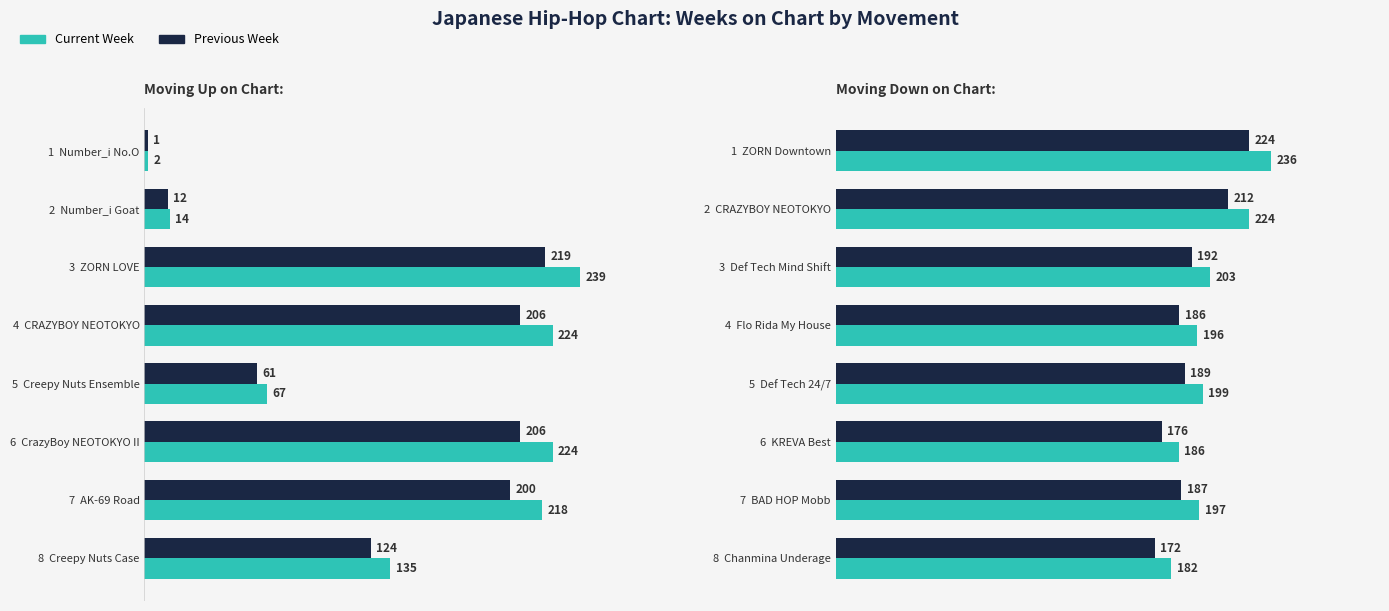

What is the sum of all Up values?

1123.0